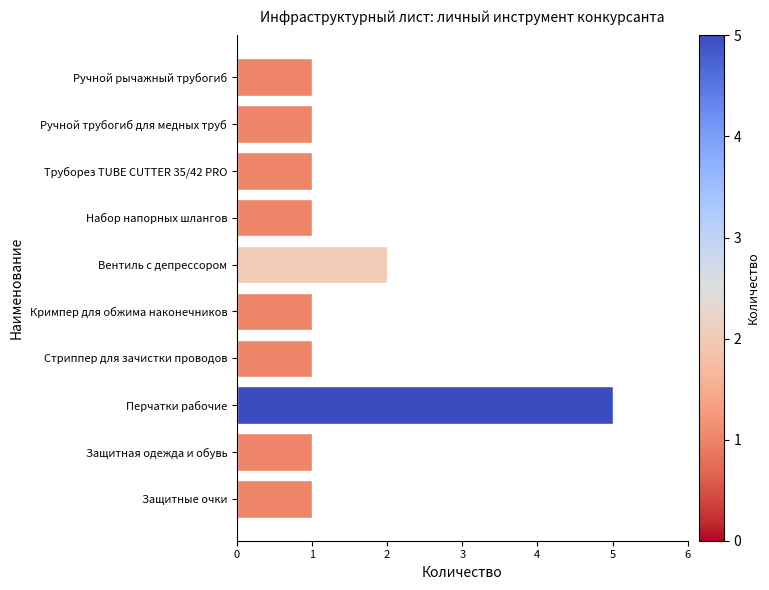

How many series are shown in this chart?

1